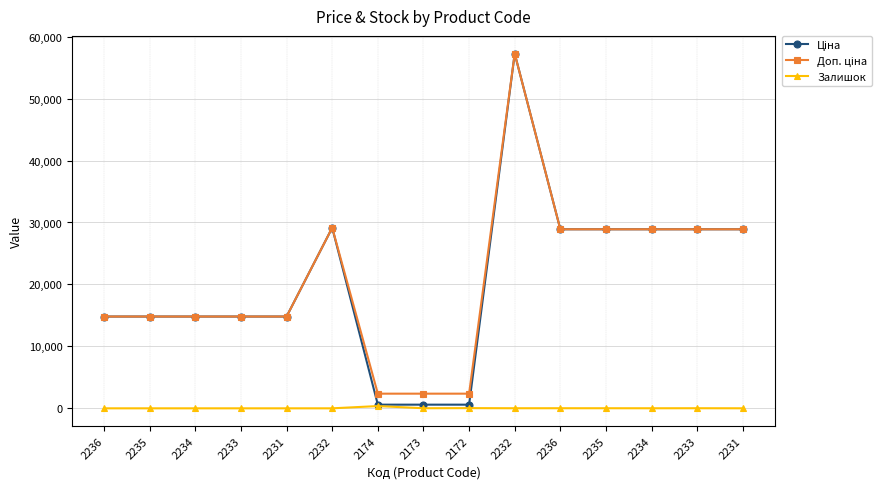

At which category does Доп. ціна reach its first local peak?

2232